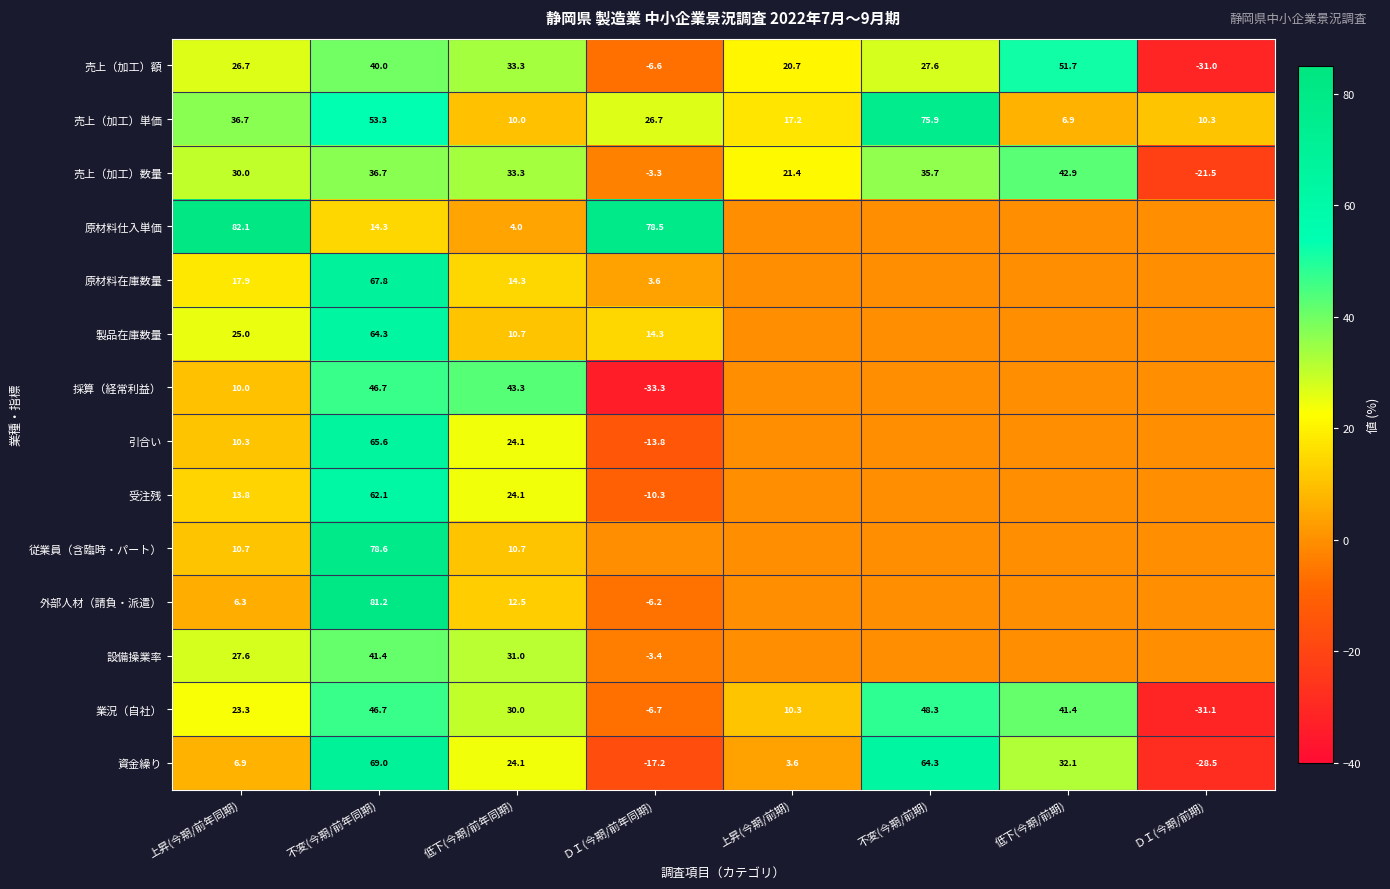

At which label does 売上（加工）単価 reach its peak?

不変(今期/前期)